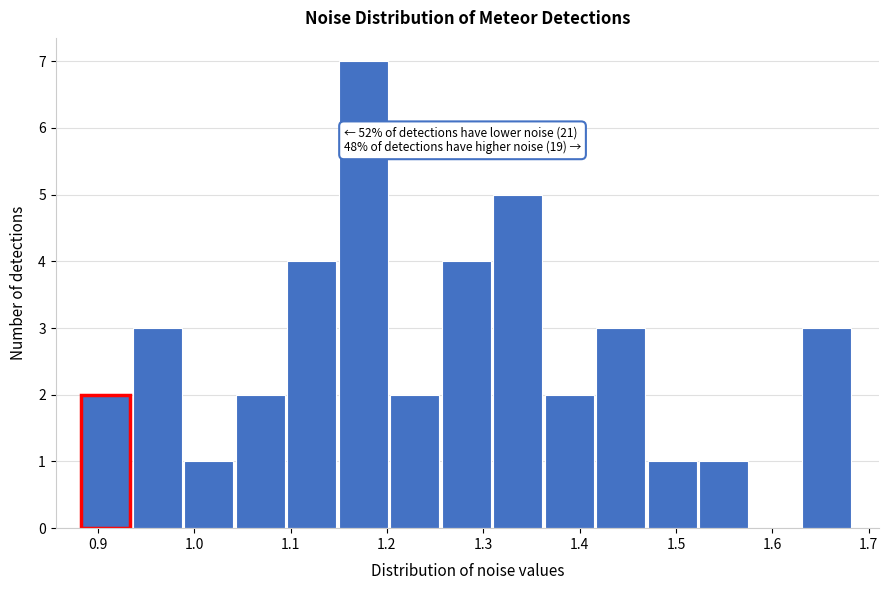

Which range on the x-axis has the tallest bar?

1.15 to 1.20